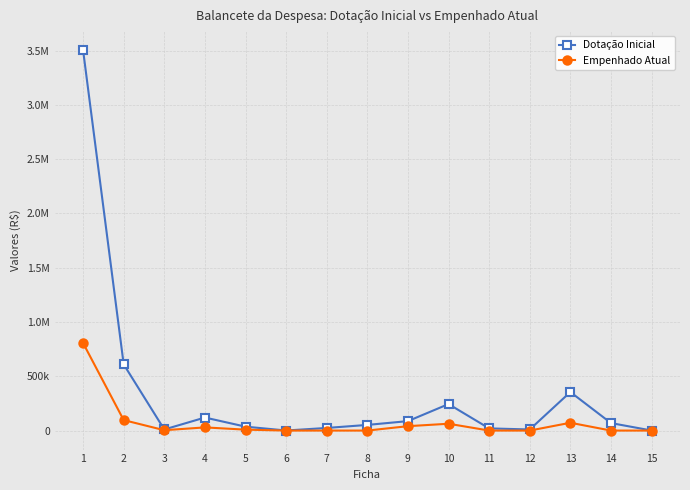

In Empenhado Atual, how many points are higher than both neighbors (excluding endpoints)?

3